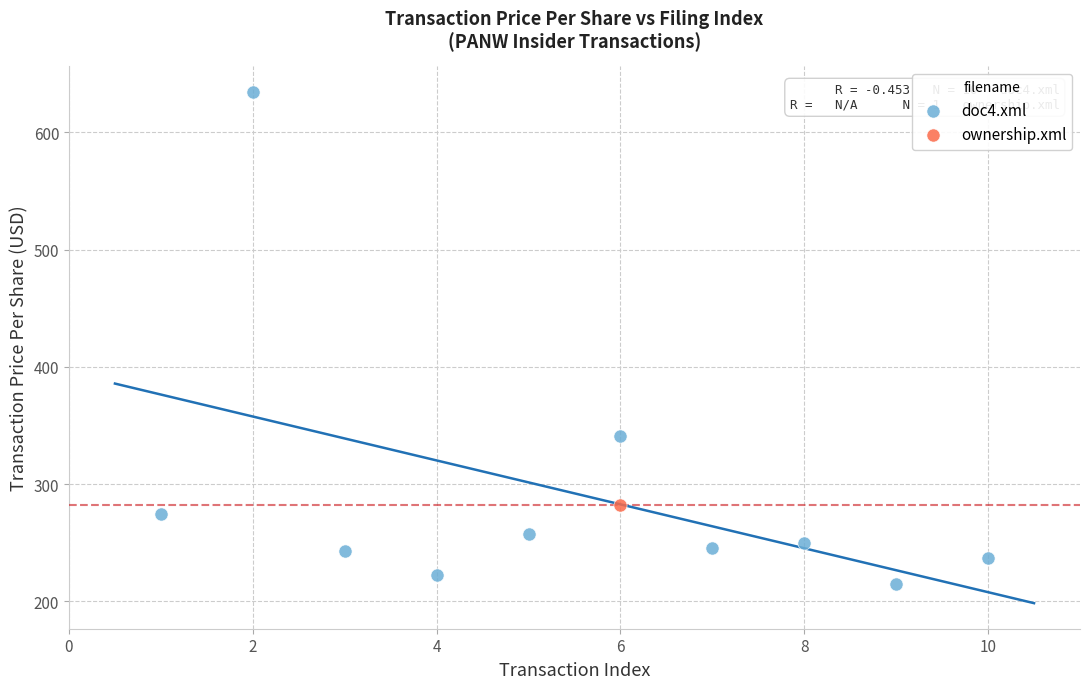

What are all the series names shown in the legend?

doc4.xml, ownership.xml